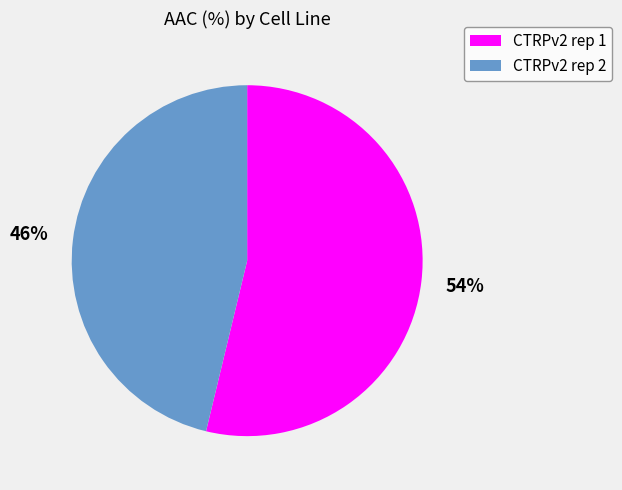

Which category has the smallest portion of the pie?

CTRPv2 rep 2